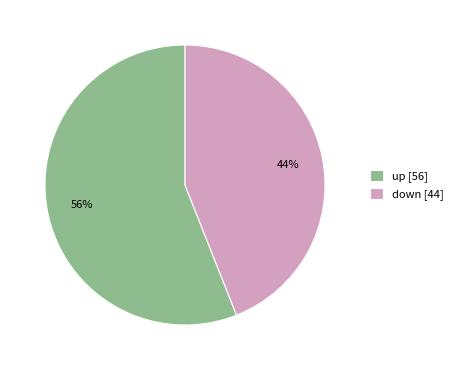

Between down [44] and up [56], which is larger?

up [56]